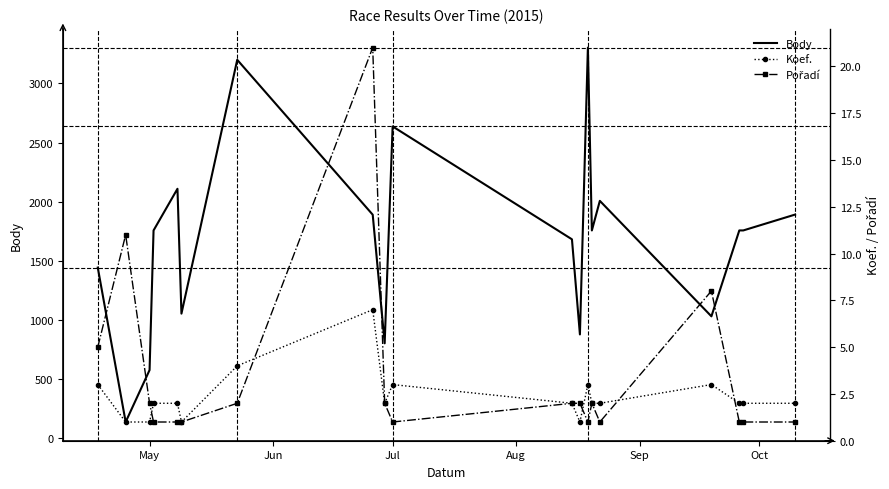

Which series has the largest range (max minus min)?

Body